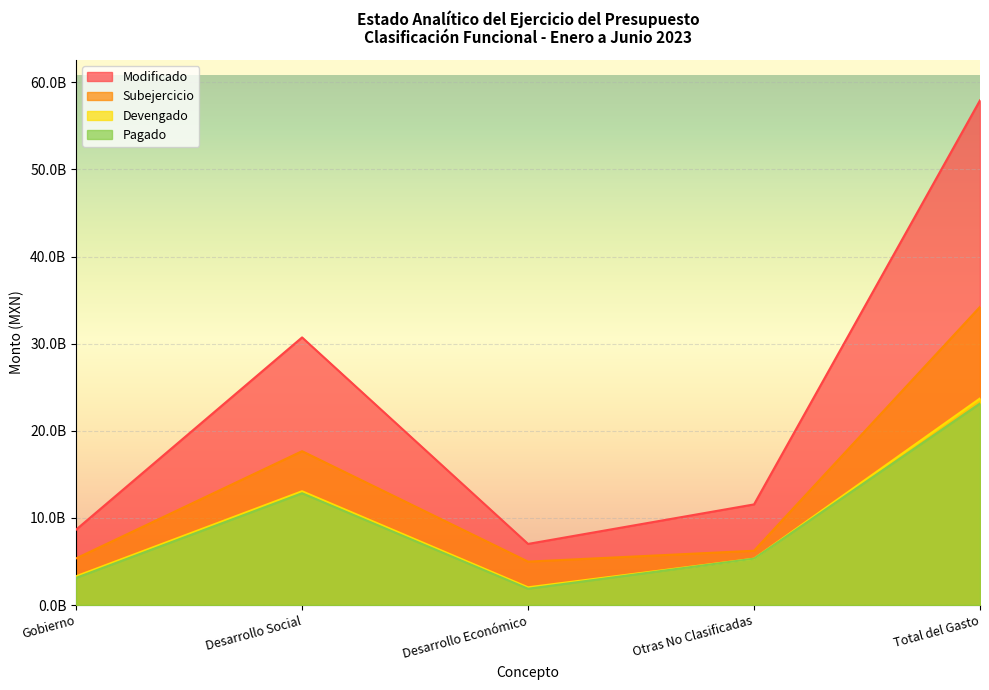

True or false: Pagado and Modificado intersect in this chart.

False